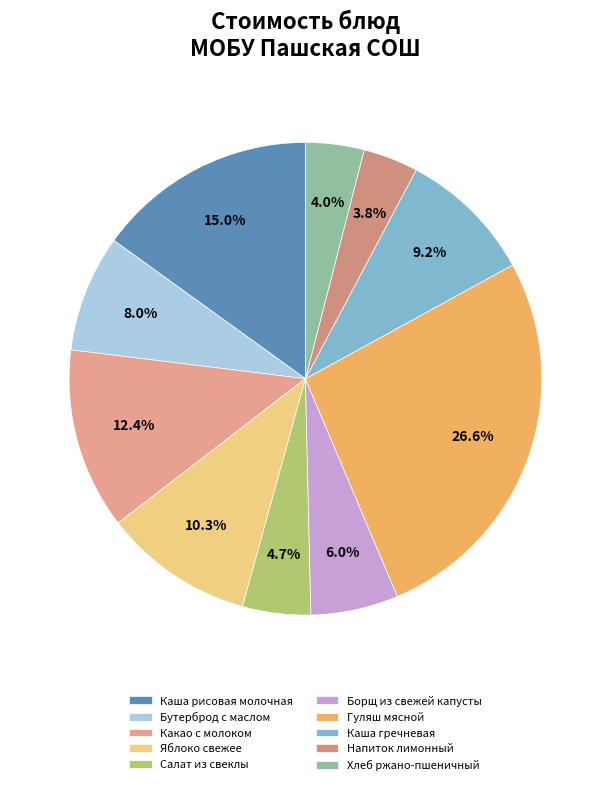

How many segments does this pie chart have?

10